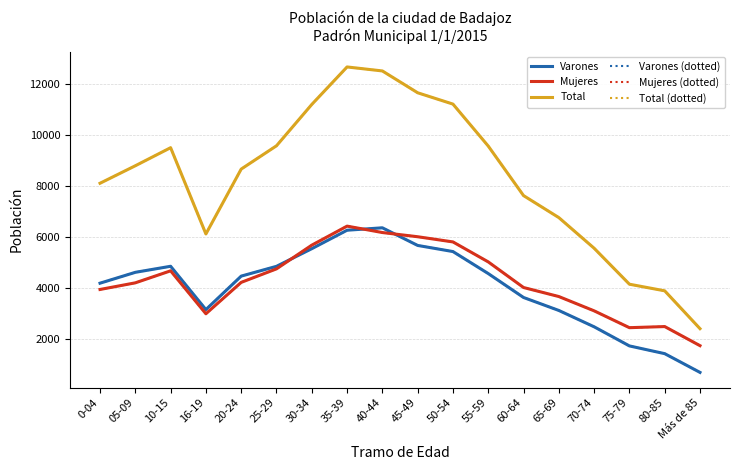

The value of Total (ref) at 80-85 is 3875. True or false?

True